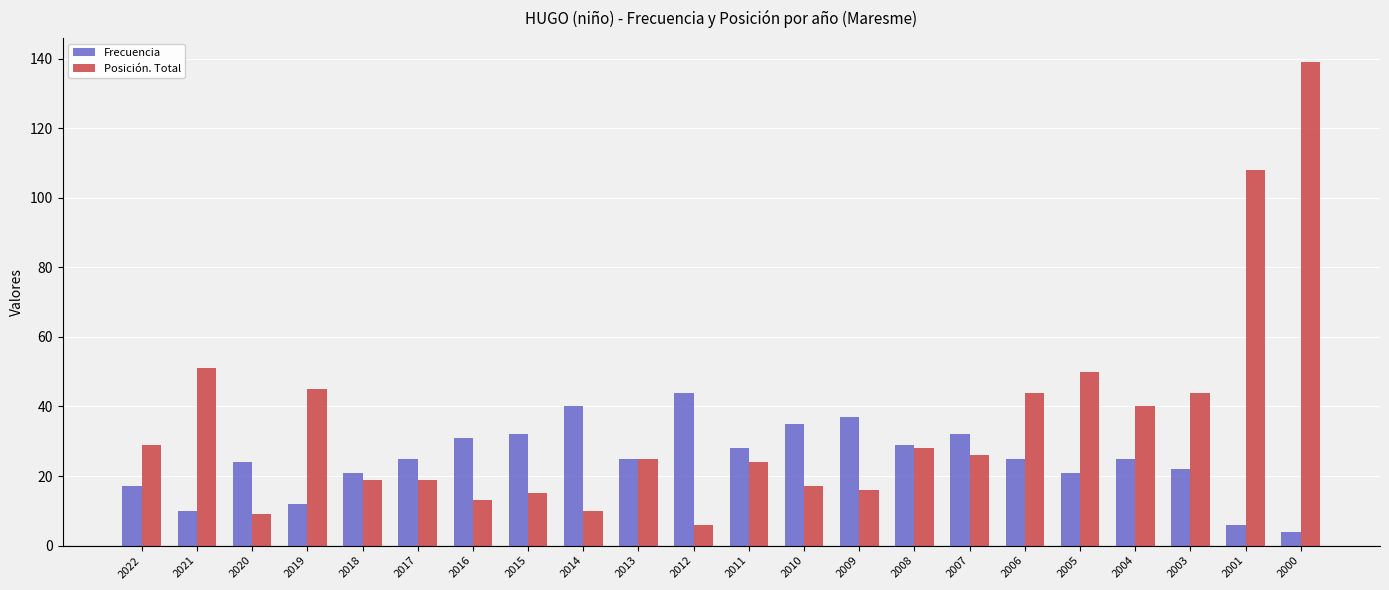

What is the value of the Frecuencia bar at the 17th from the left?

25